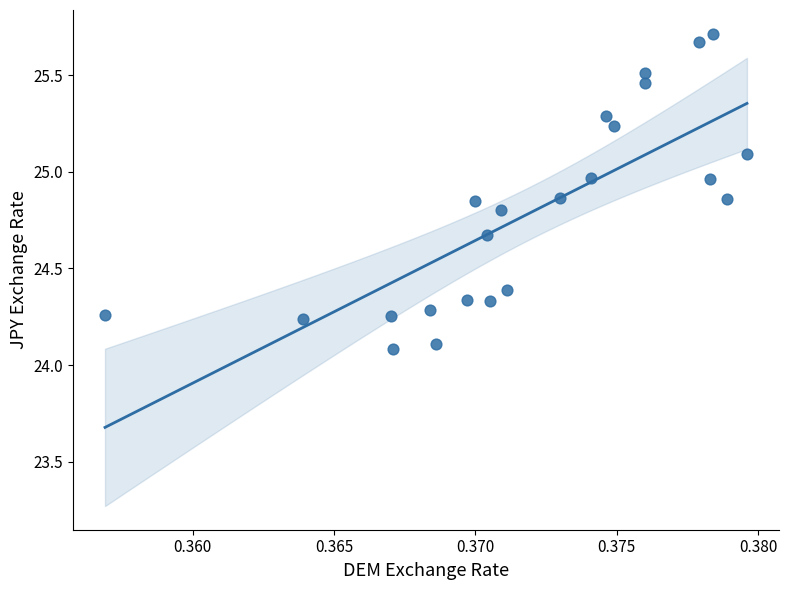

What is the range of Y values (max minus min)?

1.6